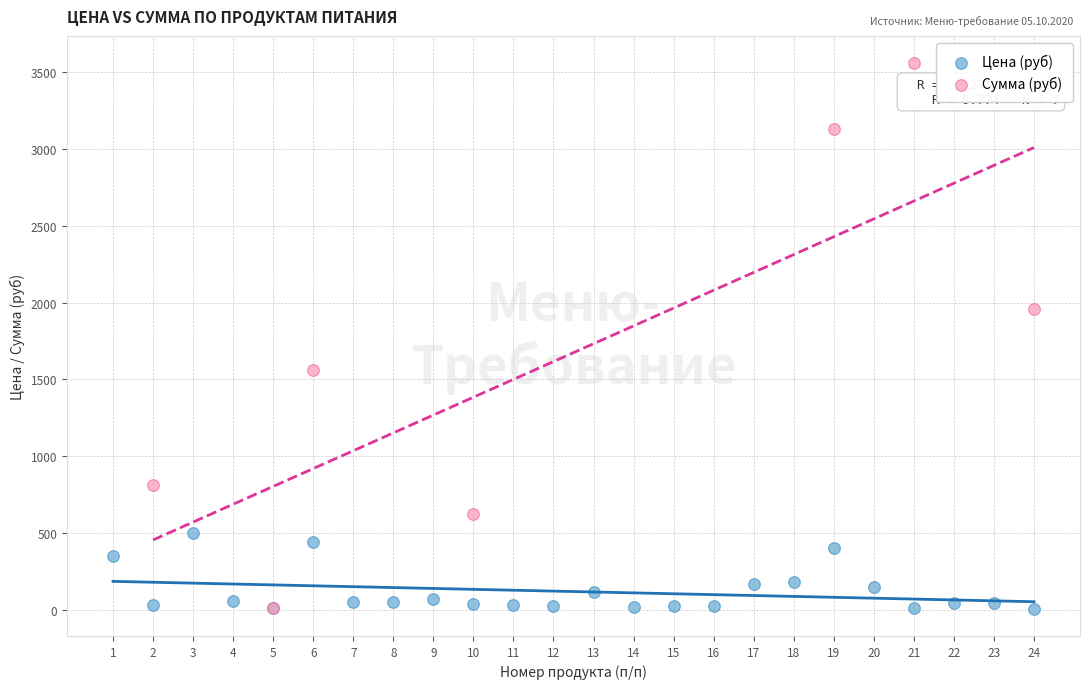

Which series contains the highest Y value?

Сумма (руб)